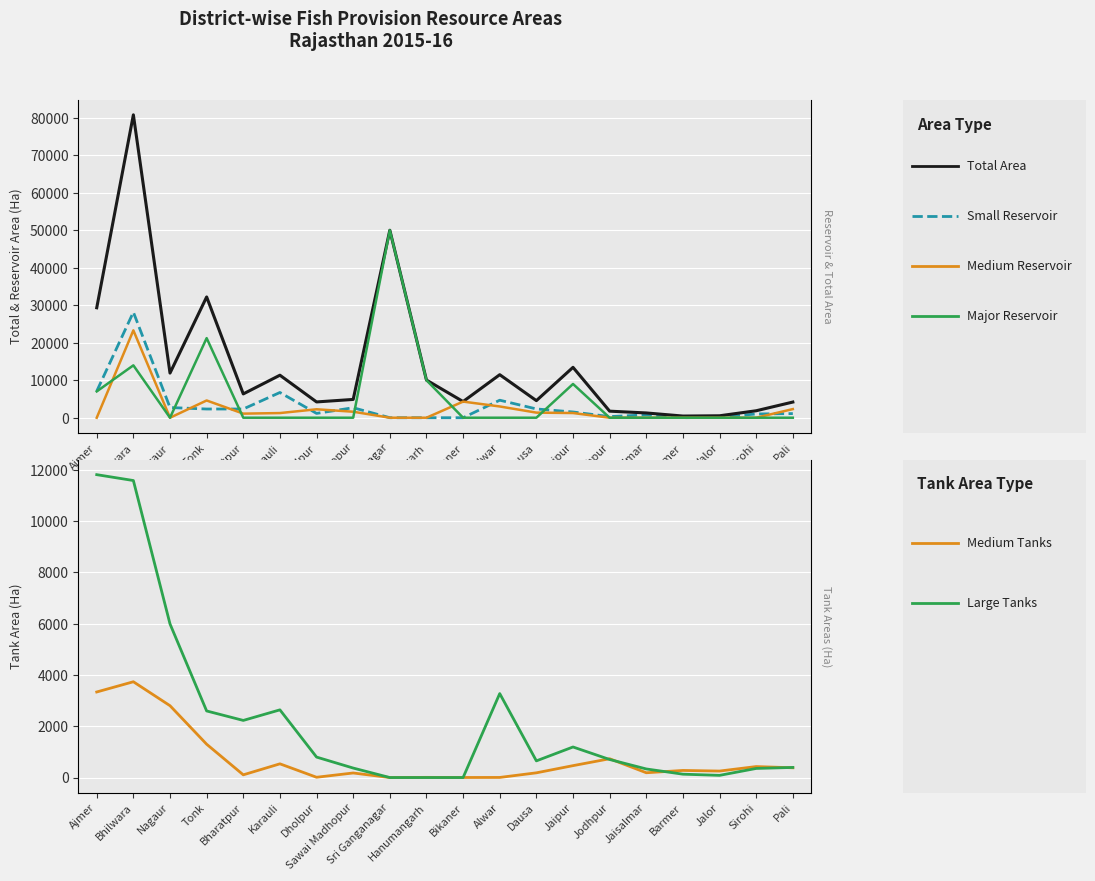

What are all the series names shown in the legend?

Small Reservoir Area (col_9), Total Area (col_15), Medium Reservoir Area (col_11), Major Reservoir Area (col_13), Medium Tanks Area (col_5), Large Tanks Area (col_7)